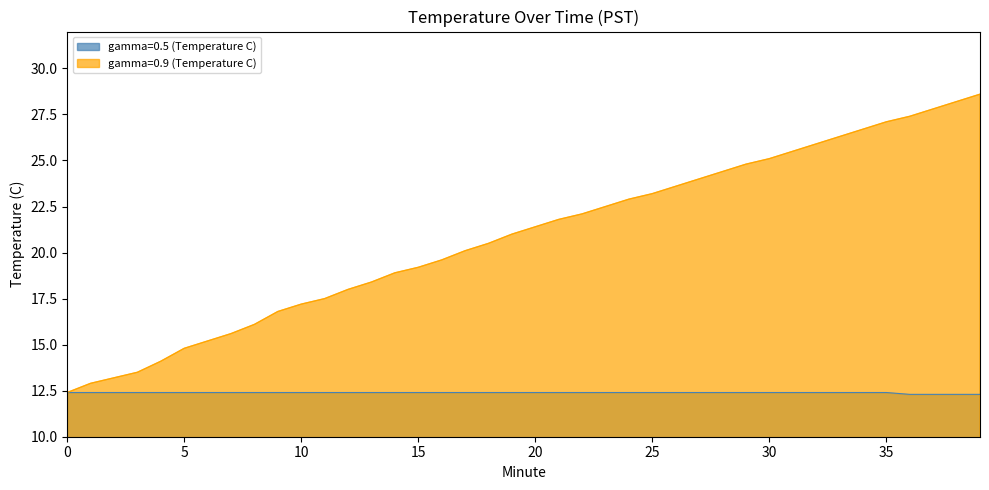

The value of gamma=0.5 (Temperature C) at 21 is 6.4. True or false?

False